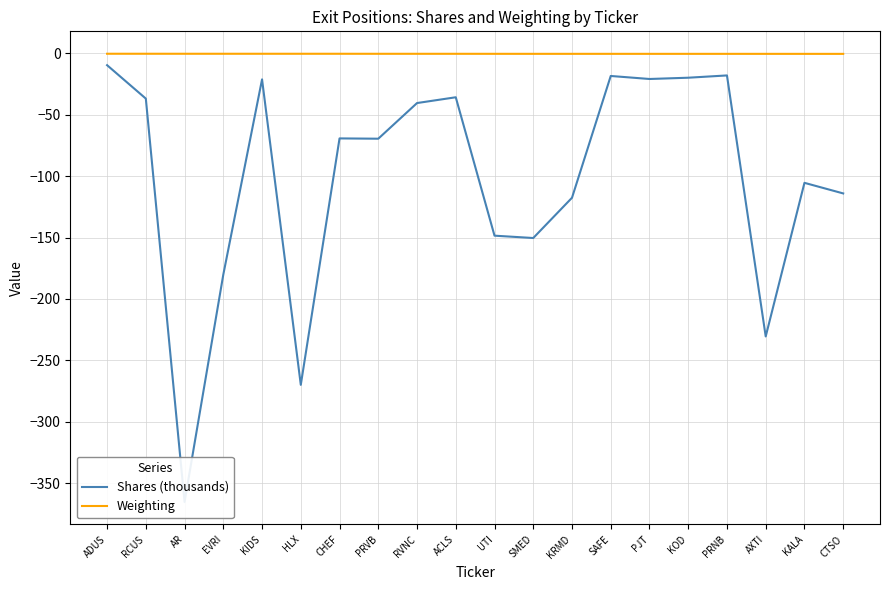

How many data points does each series have?

20